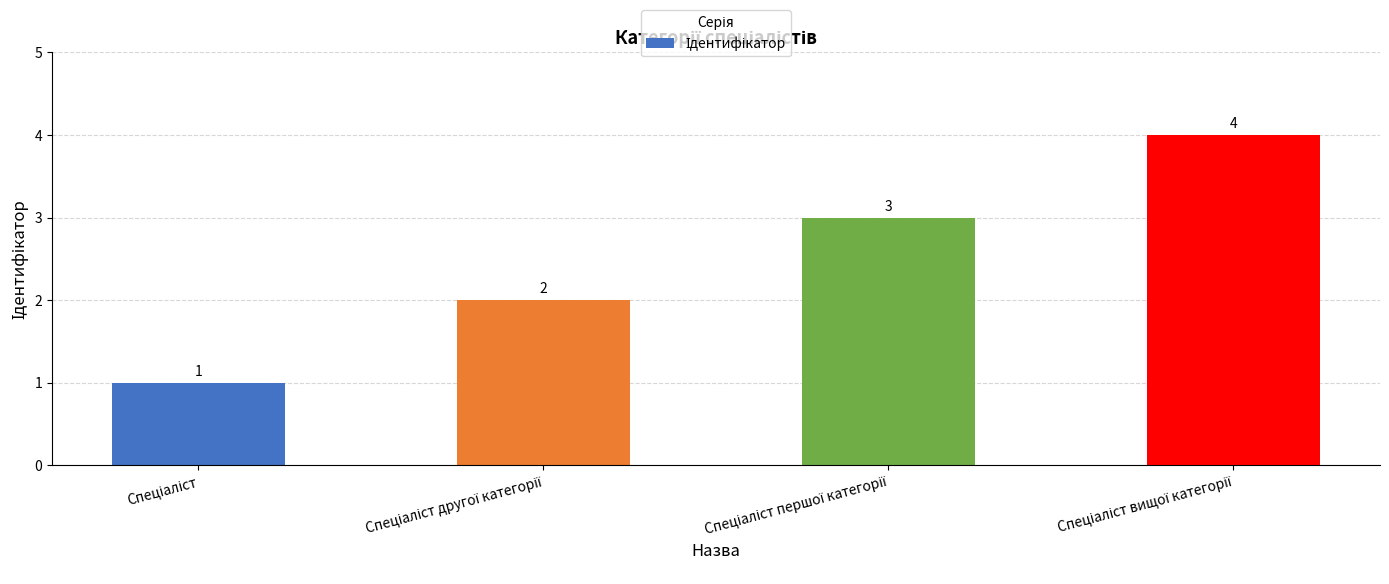

How many bars are there in total?

4